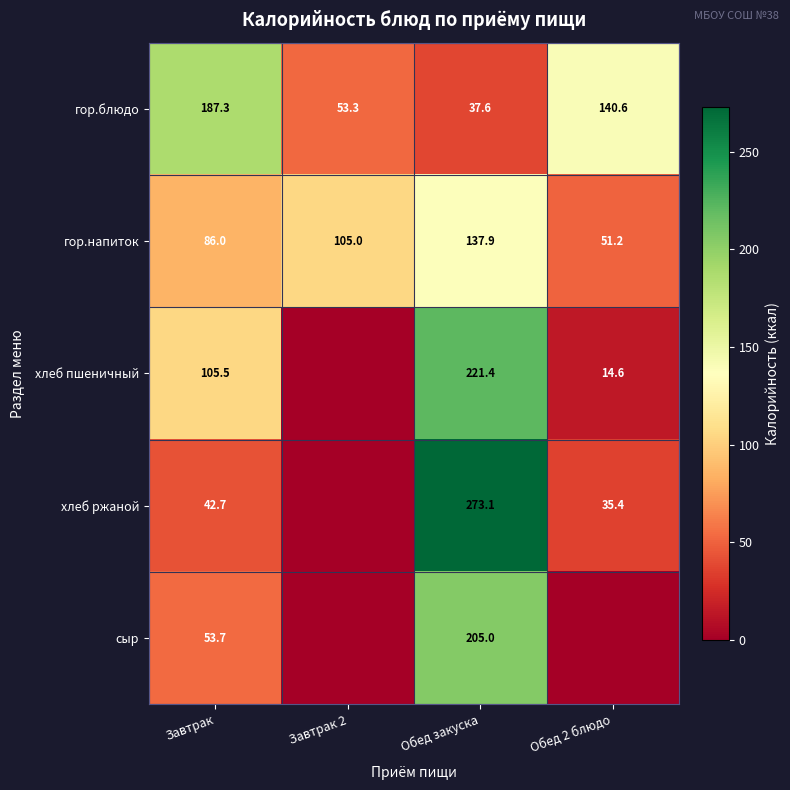

Count the number of categories in the chart.

4